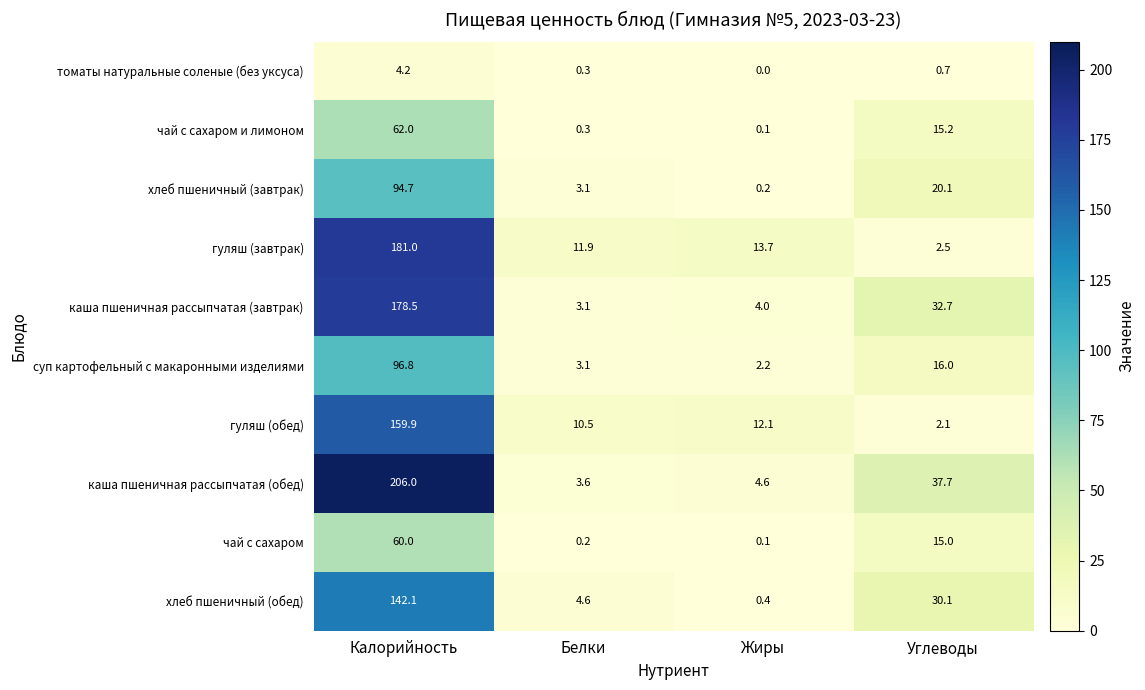

True or false: гуляш (обед) has a value of 12.1 at Жиры.

True